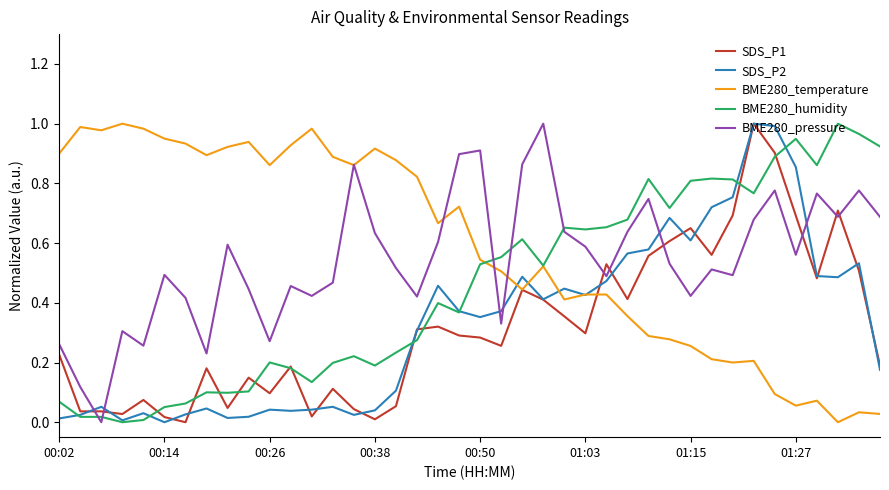

Reading right to left, list all the values displayed in this chart.

SDS_P1: 0.2	0.5	0.7	0.5	0.7	0.9	1.0	0.7	0.6	0.7	0.6	0.6	0.4	0.5	0.3	0.4	0.4	0.4	0.3	0.3	0.3	0.3	0.3	0.1	0.0	0.0	0.1	0.0	0.2	0.1	0.1	0.0	0.2	0.0	0.0	0.1	0.0	0.0	0.0	0.2
SDS_P2: 0.2	0.5	0.5	0.5	0.9	1.0	1.0	0.8	0.7	0.6	0.7	0.6	0.6	0.5	0.4	0.4	0.4	0.5	0.4	0.4	0.4	0.5	0.3	0.1	0.0	0.0	0.1	0.0	0.0	0.0	0.0	0.0	0.0	0.0	0.0	0.0	0.0	0.1	0.0	0.0
BME280_temperature: 0.0	0.0	0.0	0.1	0.1	0.1	0.2	0.2	0.2	0.3	0.3	0.3	0.4	0.4	0.4	0.4	0.5	0.4	0.5	0.5	0.7	0.7	0.8	0.9	0.9	0.9	0.9	1.0	0.9	0.9	0.9	0.9	0.9	0.9	1.0	1.0	1.0	1.0	1.0	0.9
BME280_humidity: 0.9	1.0	1.0	0.9	0.9	0.9	0.8	0.8	0.8	0.8	0.7	0.8	0.7	0.7	0.6	0.7	0.5	0.6	0.6	0.5	0.4	0.4	0.3	0.2	0.2	0.2	0.2	0.1	0.2	0.2	0.1	0.1	0.1	0.1	0.1	0.0	0.0	0.0	0.0	0.1
BME280_pressure: 0.7	0.8	0.7	0.8	0.6	0.8	0.7	0.5	0.5	0.4	0.5	0.7	0.6	0.5	0.6	0.6	1.0	0.9	0.3	0.9	0.9	0.6	0.4	0.5	0.6	0.9	0.5	0.4	0.5	0.3	0.4	0.6	0.2	0.4	0.5	0.3	0.3	0.0	0.1	0.3